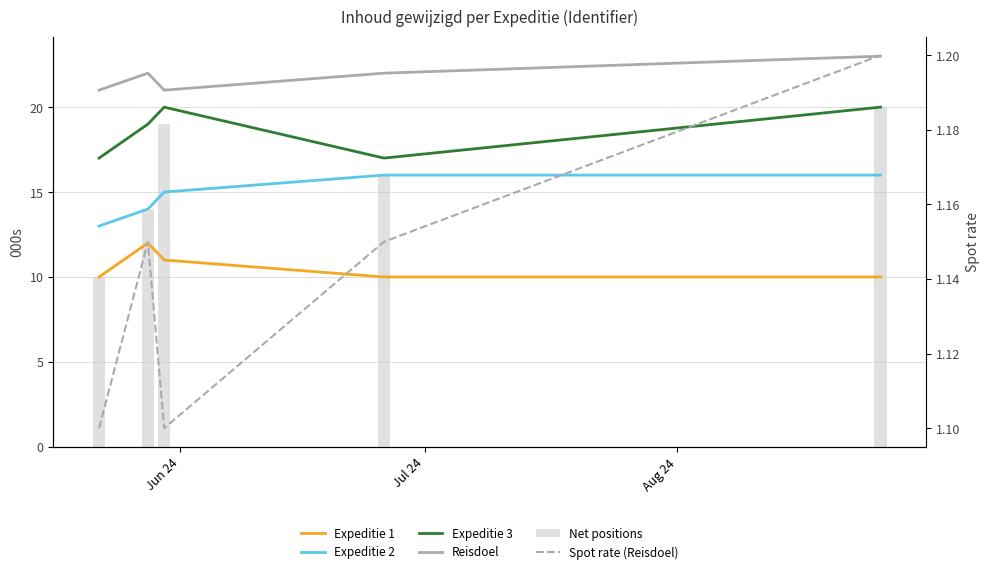

How many data points in Expeditie 2 are above 15?

2